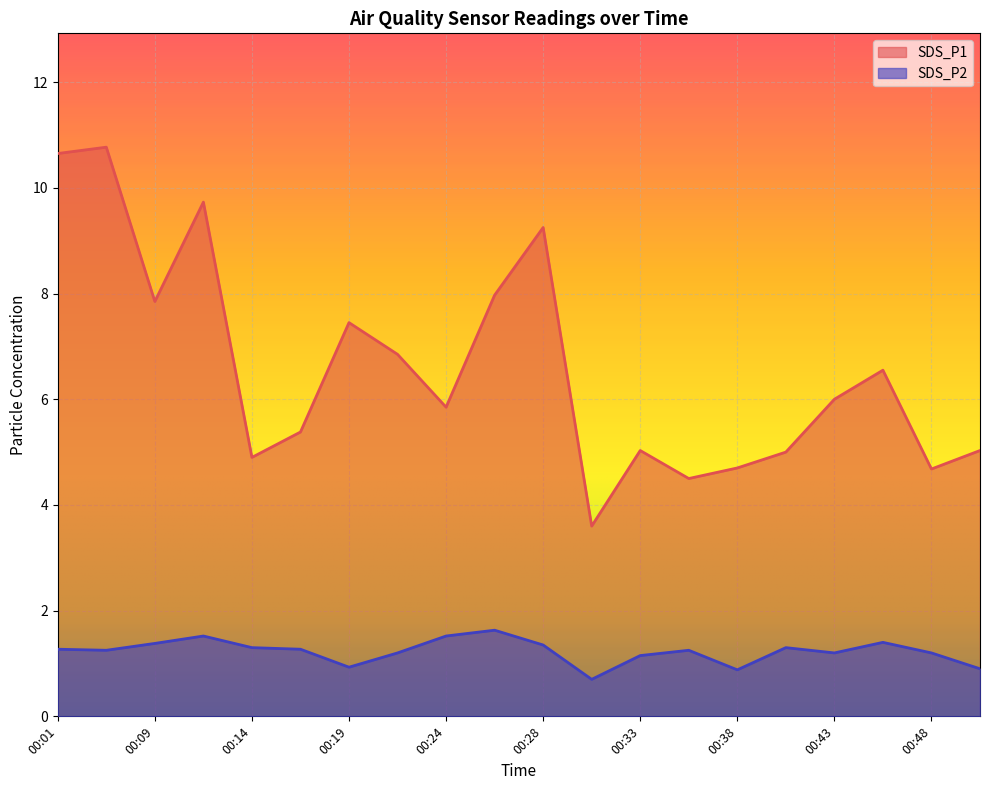

How many series are shown in this chart?

2